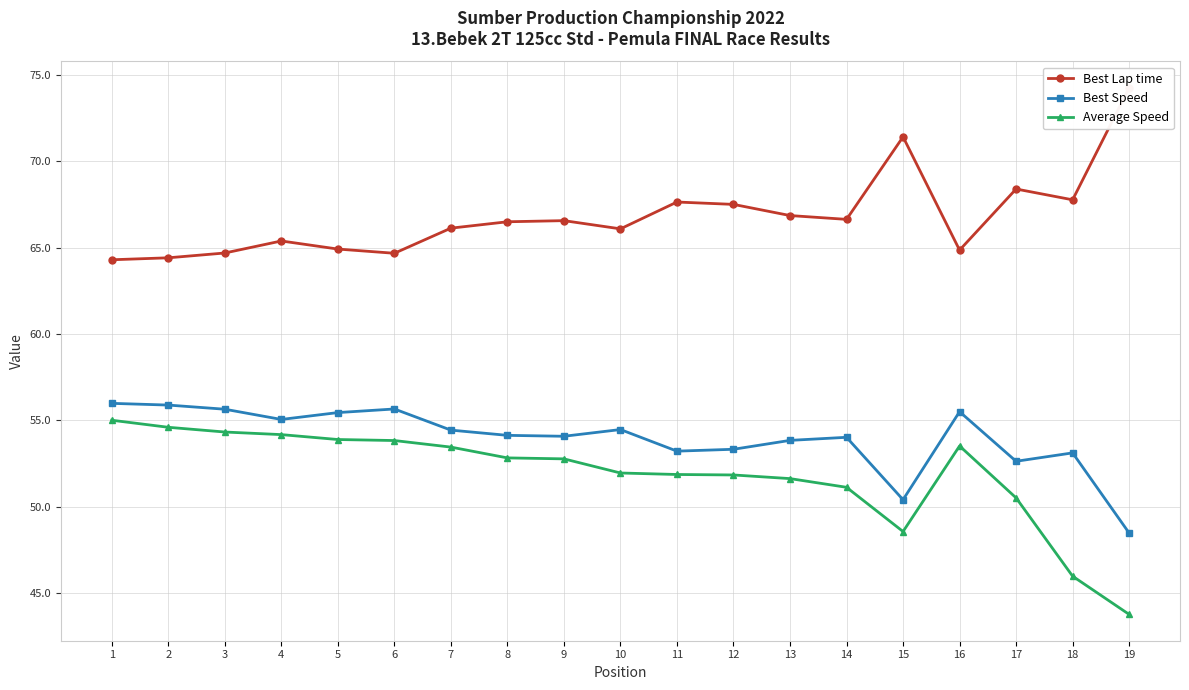

Reading left to right, what are all the values shown in this chart?

Best Lap time: 64.3	64.4	64.7	65.4	64.9	64.7	66.1	66.5	66.6	66.1	67.6	67.5	66.9	66.6	71.4	64.9	68.4	67.8	74.3
Best Speed: 56.0	55.9	55.6	55.1	55.5	55.7	54.4	54.1	54.1	54.5	53.2	53.3	53.8	54.0	50.4	55.5	52.6	53.1	48.5
Average Speed: 55.0	54.6	54.3	54.2	53.9	53.8	53.5	52.8	52.8	52.0	51.9	51.8	51.6	51.1	48.6	53.5	50.5	46.0	43.8